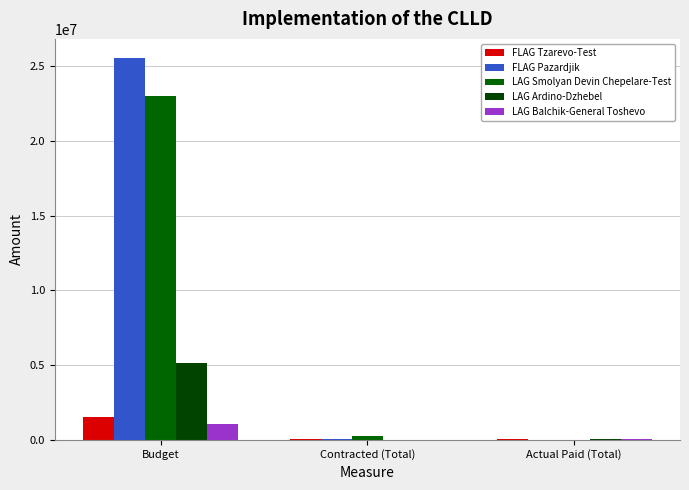

Count the number of data series in this chart.

5